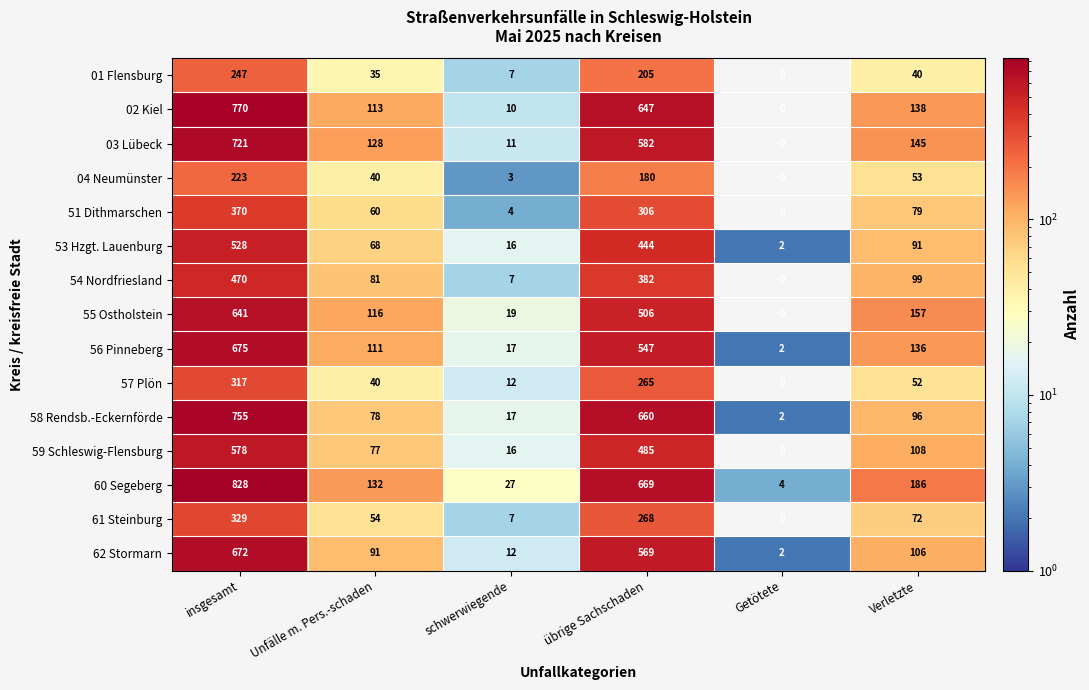

Which series changed the most between übrige Sachschaden and Verletzte?

58 Rendsb.-Eckernförde